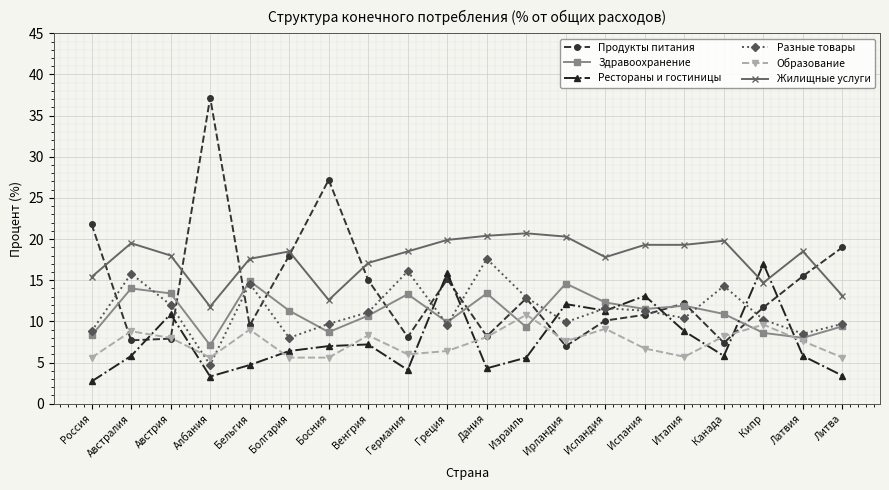

In Продукты питания, how many points are higher than both neighbors (excluding endpoints)?

5